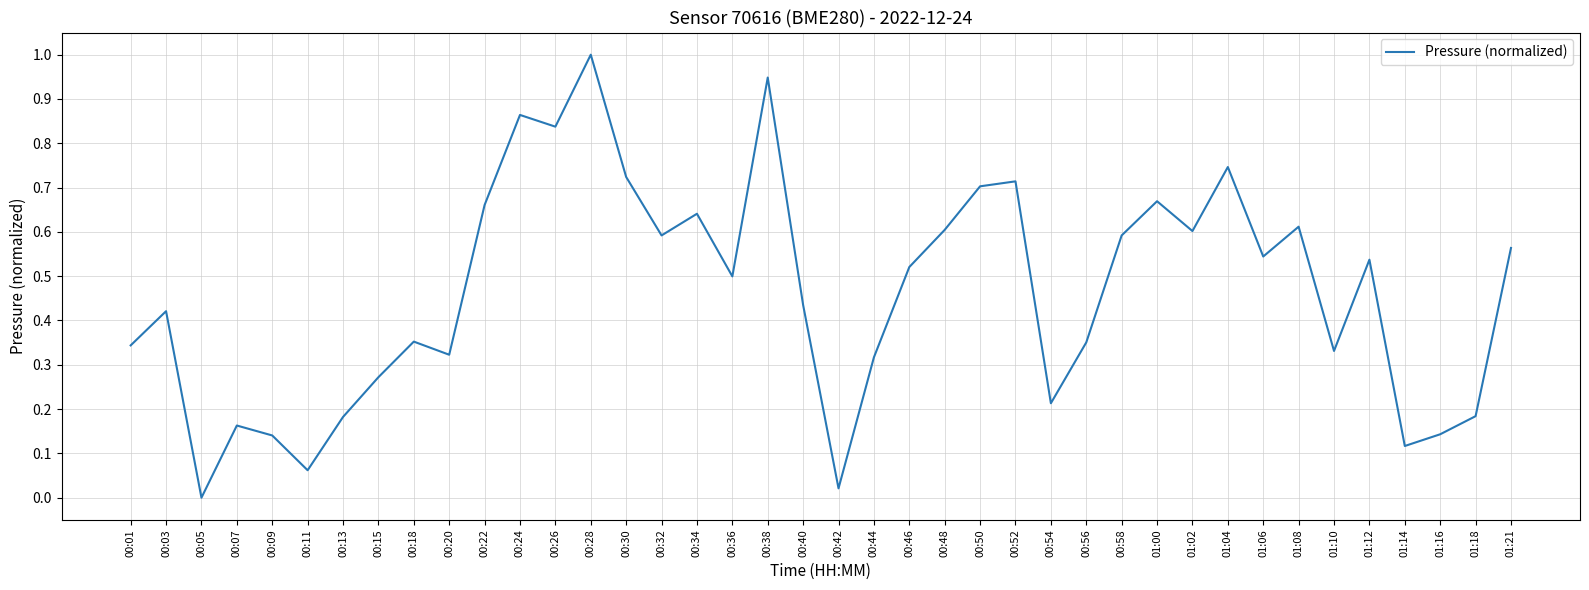

Count the number of categories in the chart.

40